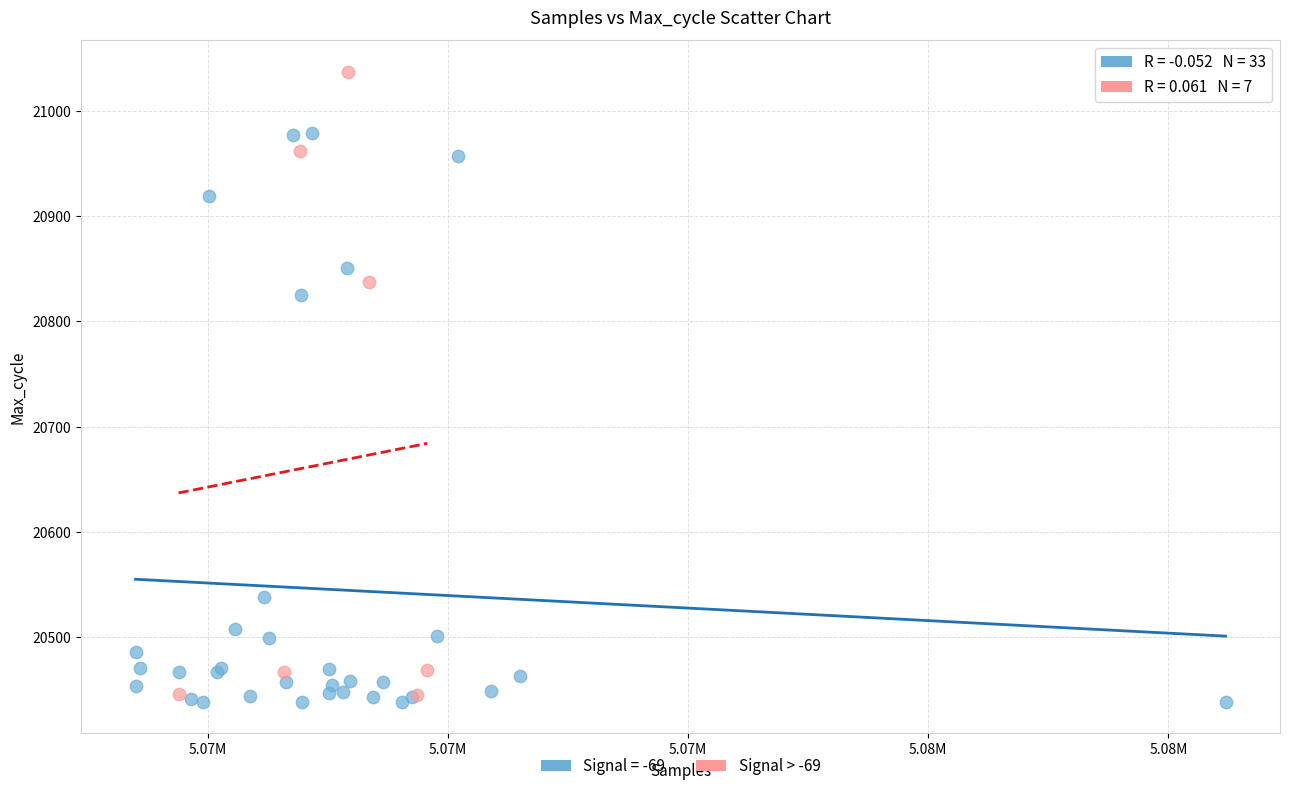

Which series contains the highest Y value?

Signal > -69